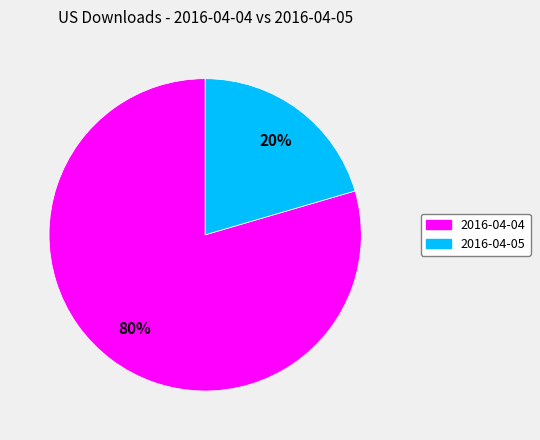

Is the sum of 2016-04-05 and 2016-04-04 greater than half?

Yes